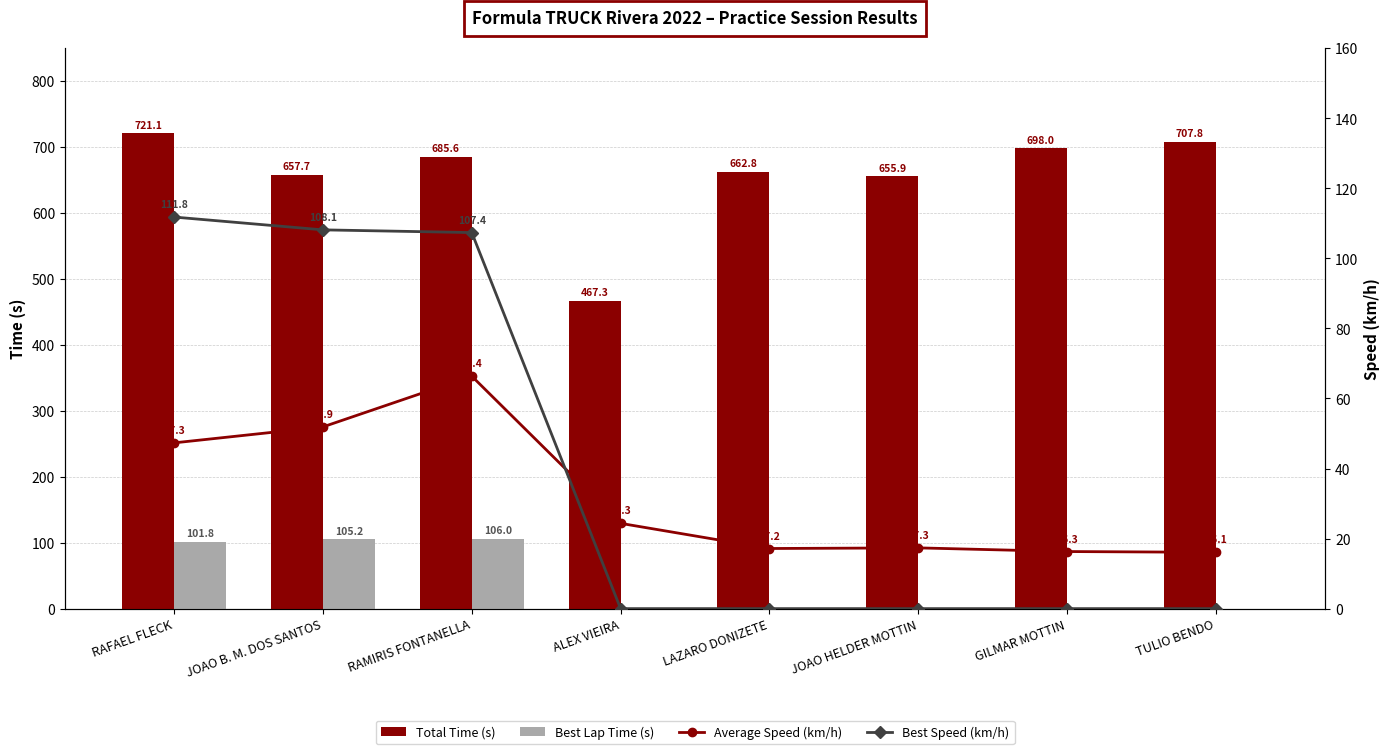

True or false: Total Time (s) has a value of 707.8 at TULIO BENDO.

True